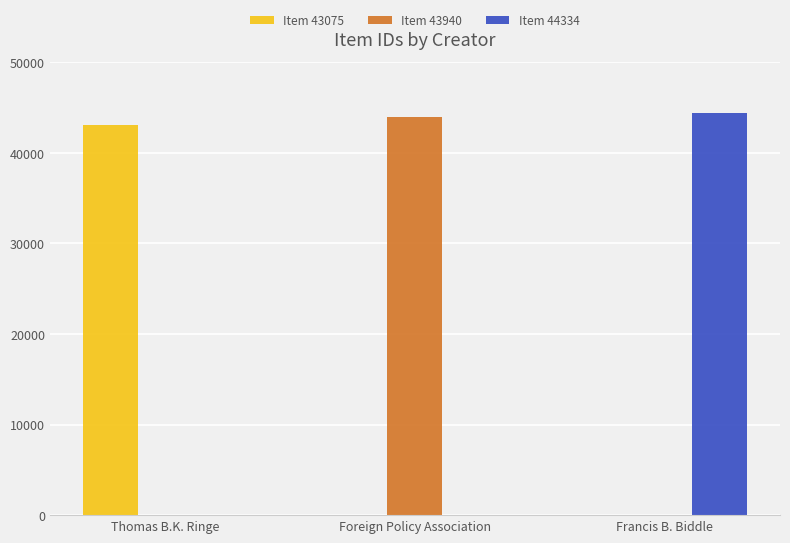

What is the total value across all series at Francis B. Biddle?

44334